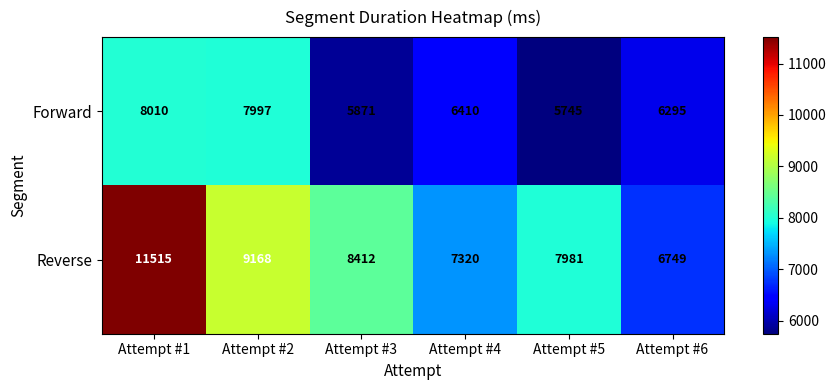

The value of Reverse at Attempt #6 is 6749. True or false?

True